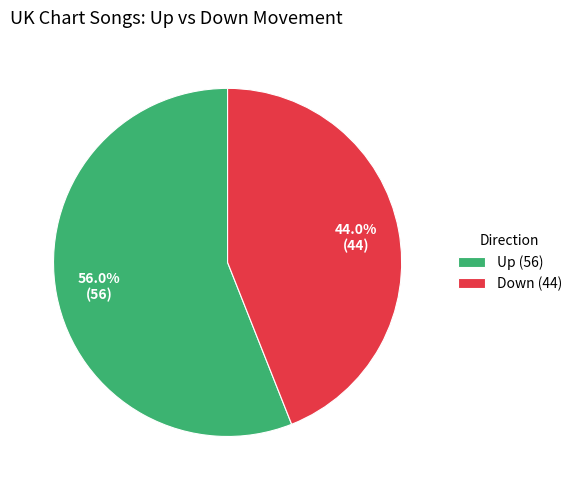

Is the sum of Down (44) and Up (56) greater than half?

Yes